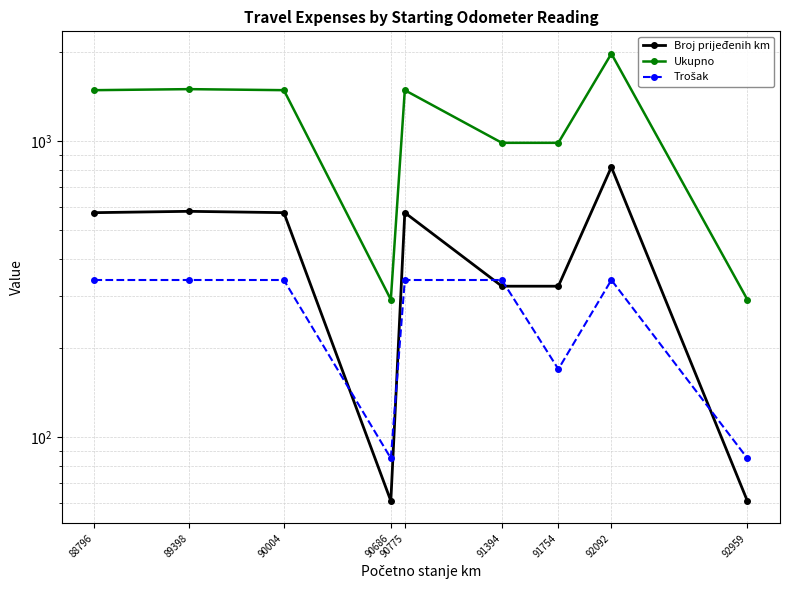

Which series has the largest total across all categories?

Ukupno